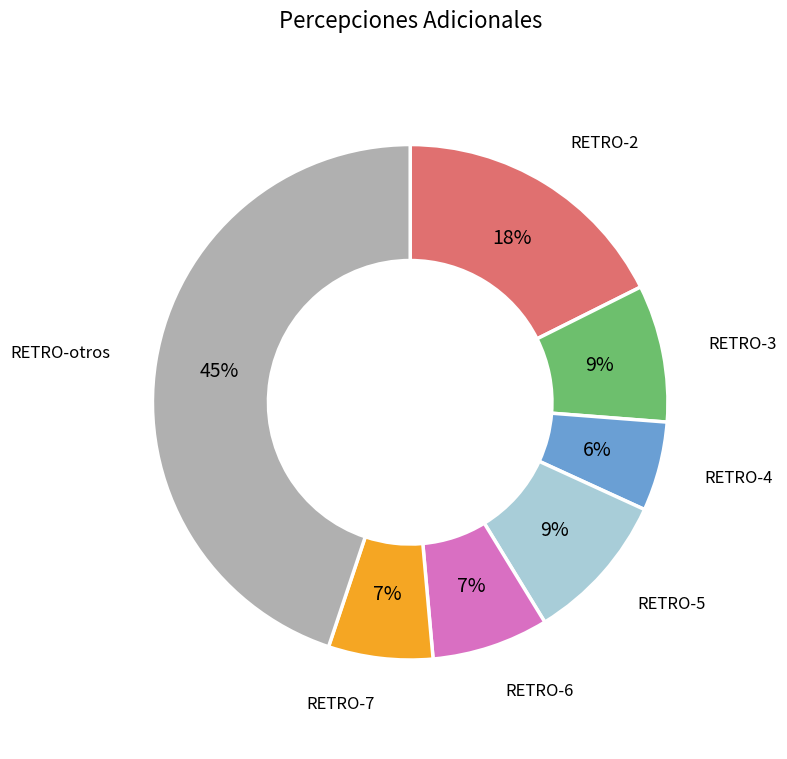

Is there a majority slice in this chart?

No